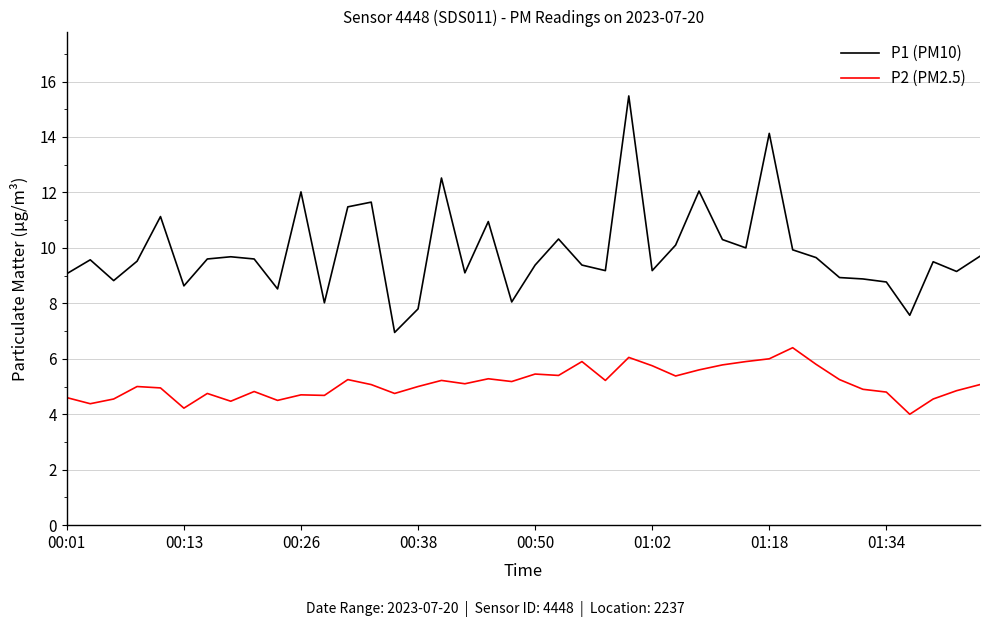

What is the difference between the maximum and minimum values in the P2 (PM2.5) series?

2.4